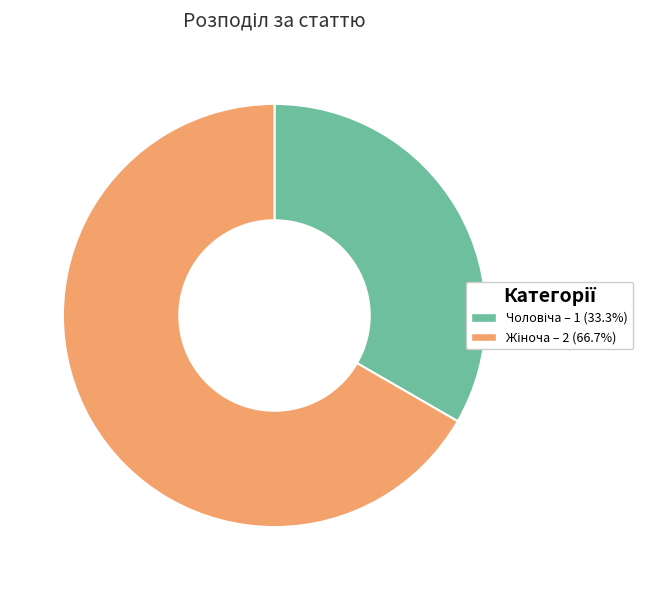

Is there a majority slice in this chart?

Yes